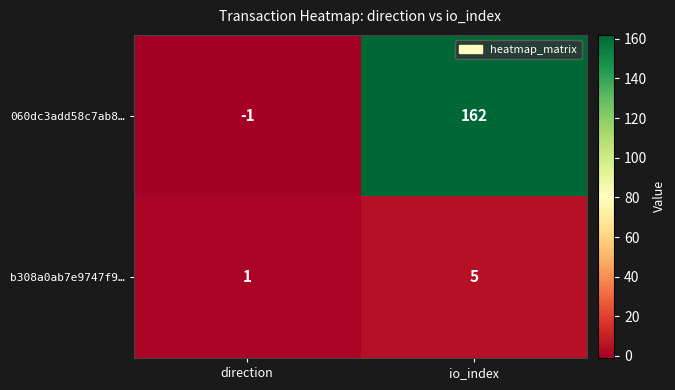

Is the value of 060dc3add58c7ab8… at direction greater than the value of b308a0ab7e9747f9… at io_index?

No